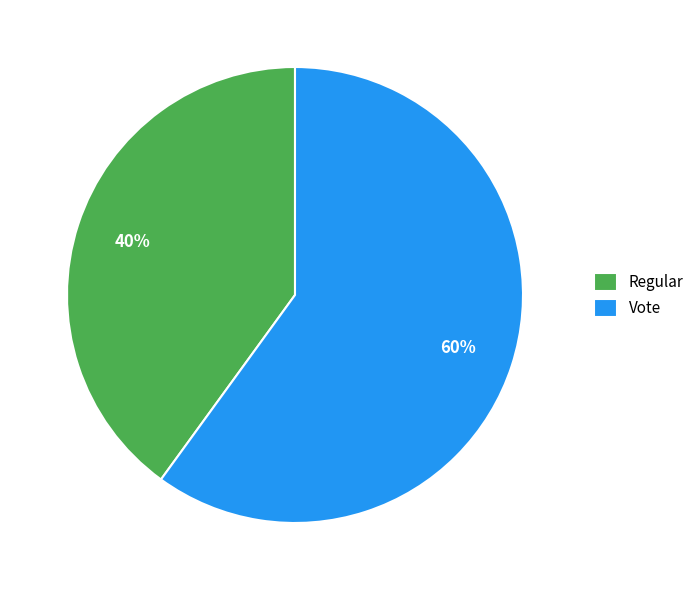

To the nearest percent, what is the difference between the Vote and Regular slice percentages?

20%